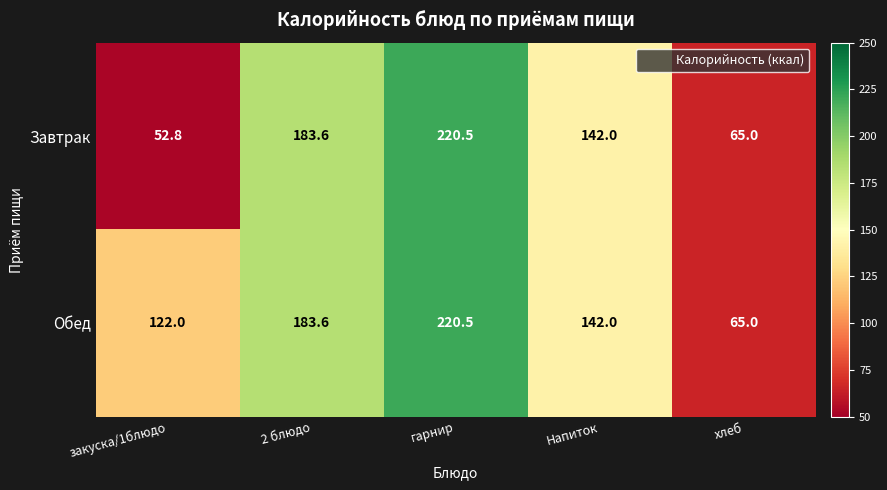

Where does the Обед series first go above 142?

2 блюдо